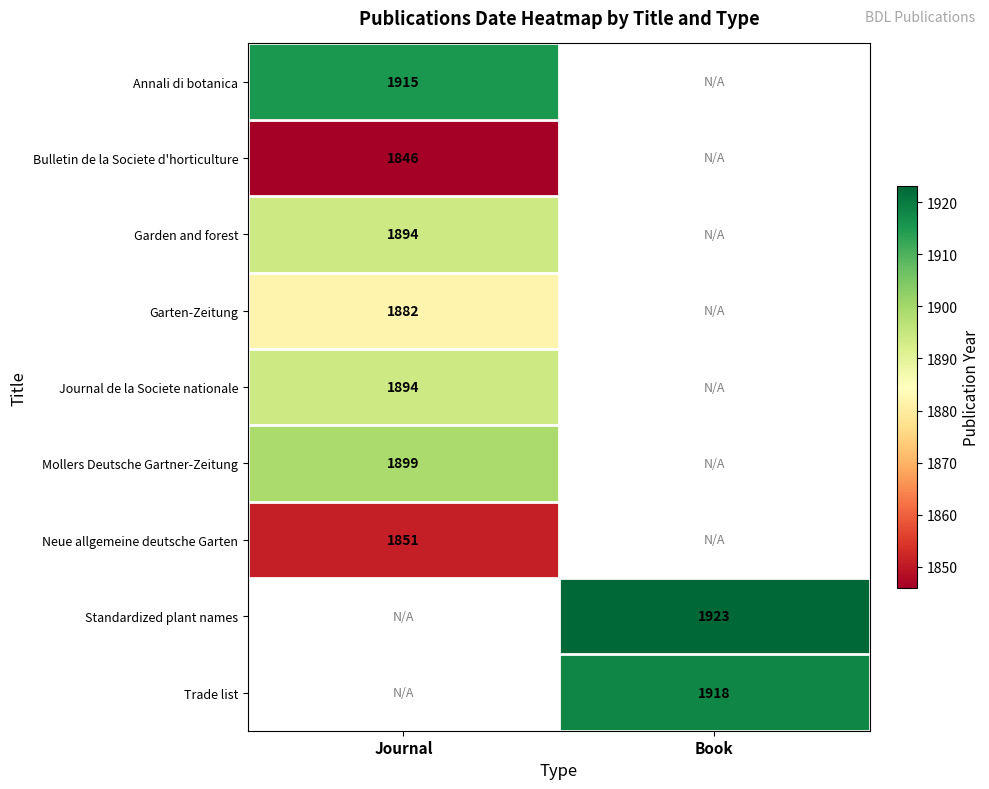

Is the value of Annali di botanica at Journal greater than the value of Neue allgemeine deutsche Garten at Journal?

Yes